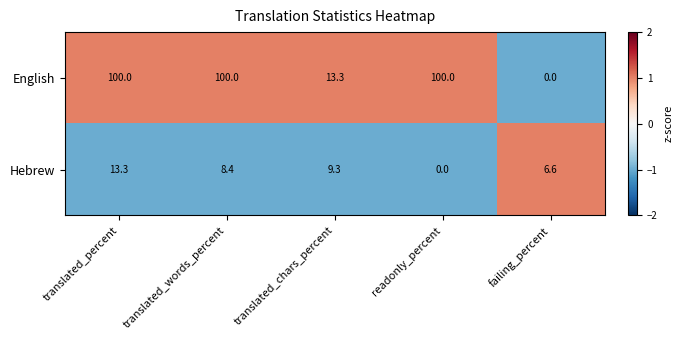

Which series has the largest total across all categories?

English